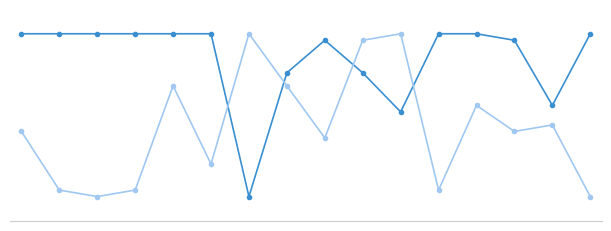

Is it true that Score 1 equals 8 at 14?

False